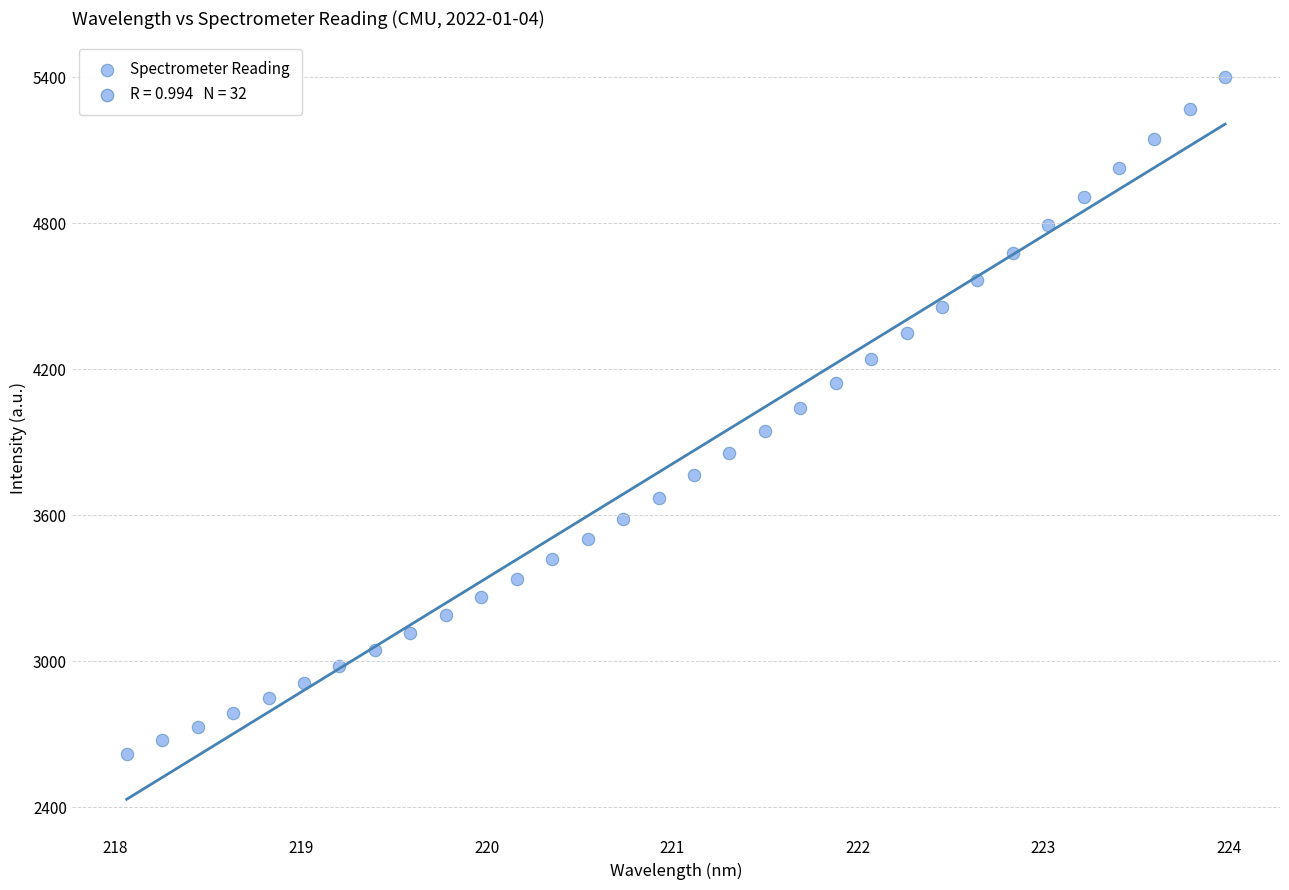

What is the range of X values (max minus min)?

5.9